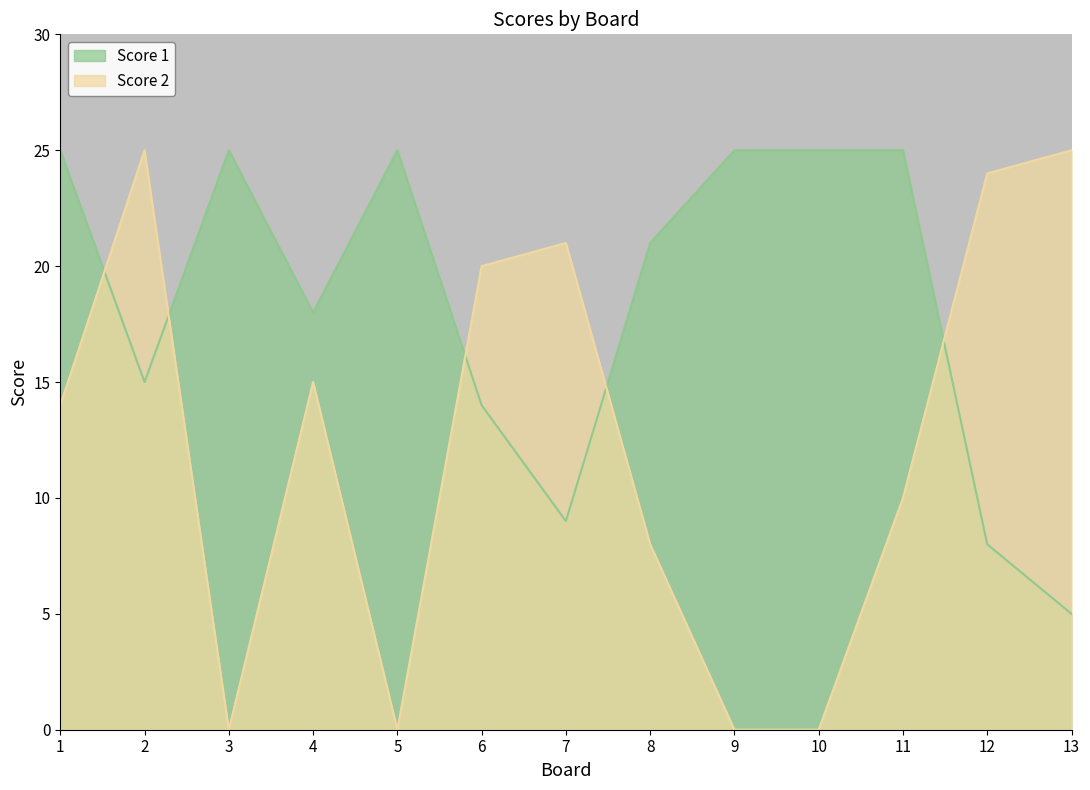

The value of Score 2 at 12 is 24. True or false?

True